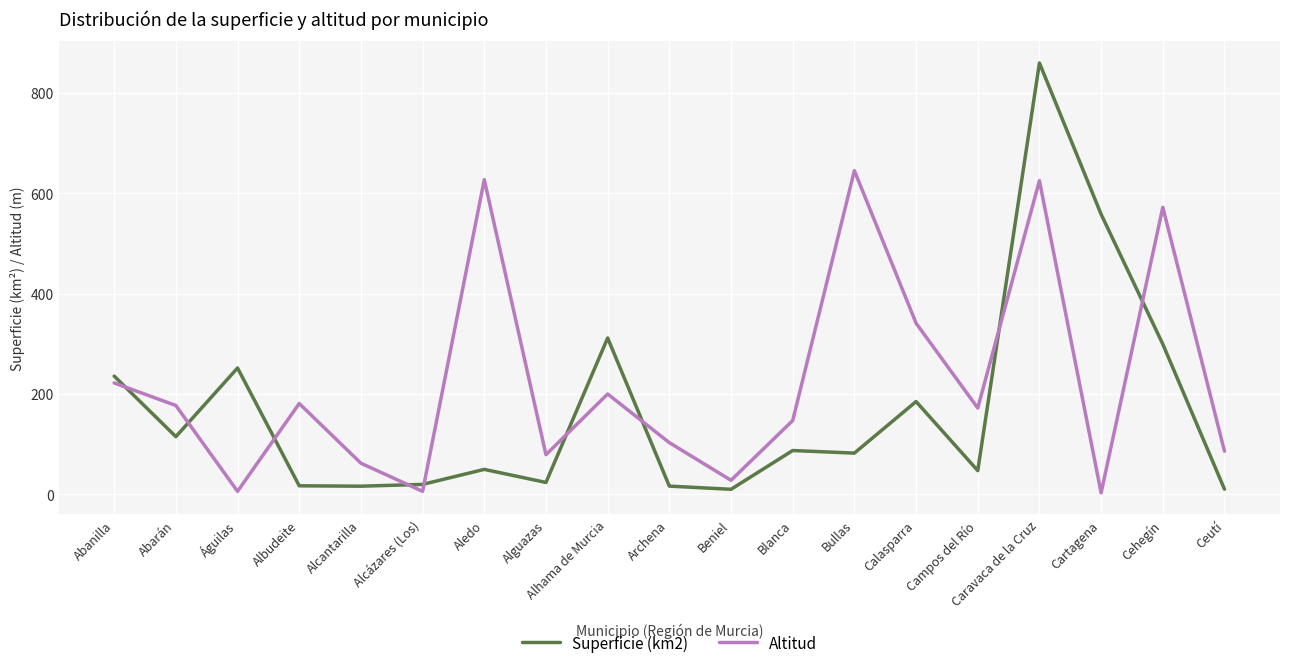

In Altitud, how many points are lower than both neighbors (excluding endpoints)?

6